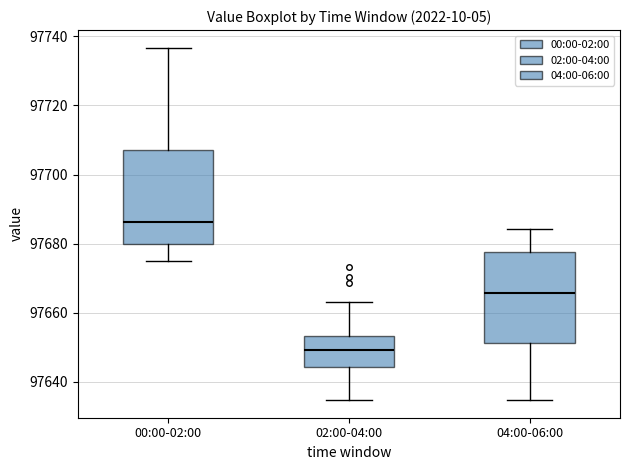

Reading left to right, read every box against the y-axis: the position of its median line, the range the box covers, and the ends of its whiskers. The values are not printed on the chart, so give them approximately, as read against the axis.

00:00-02:00: median 97686, box 97680 to 97708, whiskers 97676 to 97736
02:00-04:00: median 97650, box 97644 to 97654, whiskers 97634 to 97664
04:00-06:00: median 97666, box 97652 to 97678, whiskers 97634 to 97684